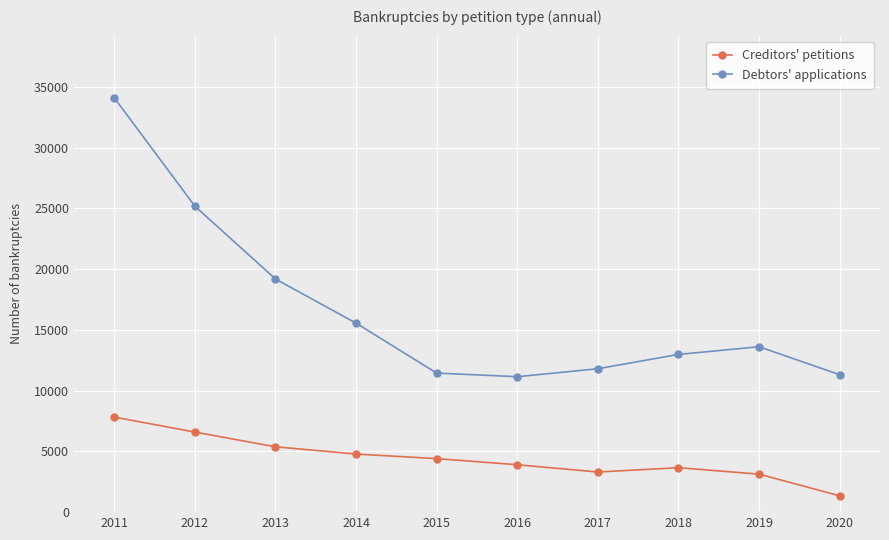

How many lines are shown in the chart?

2